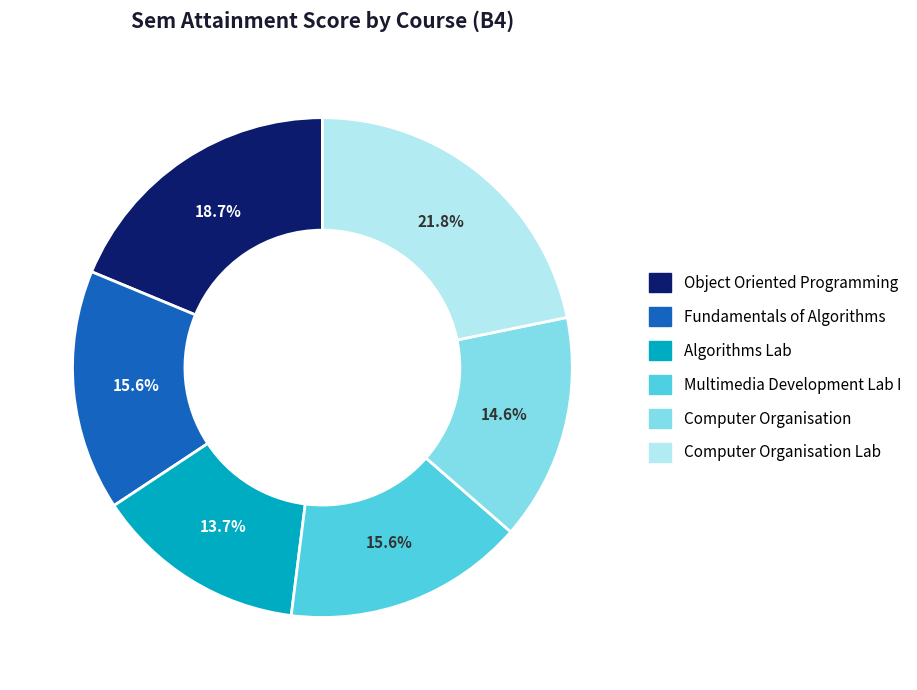

Between Algorithms Lab and Fundamentals of Algorithms, which is larger?

Fundamentals of Algorithms